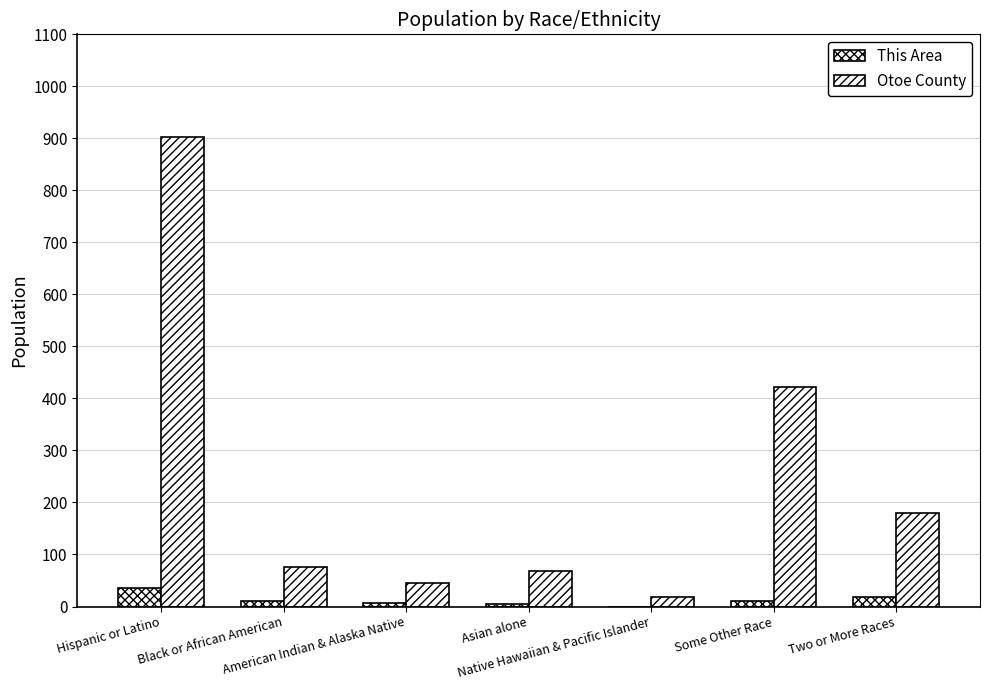

What is the average value of the Otoe County series?

244